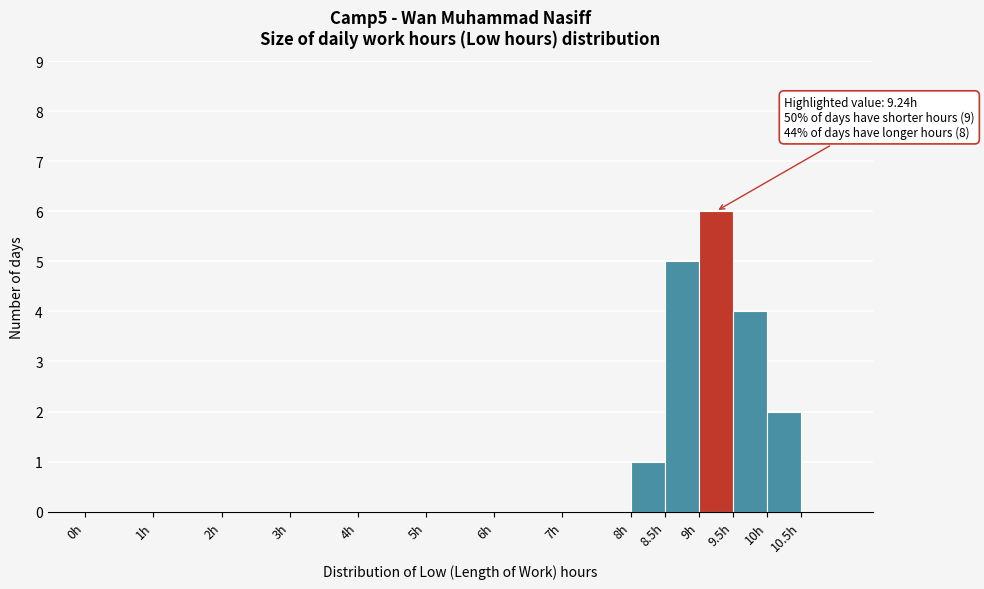

Which range on the x-axis has the tallest bar?

9.0 to 9.5